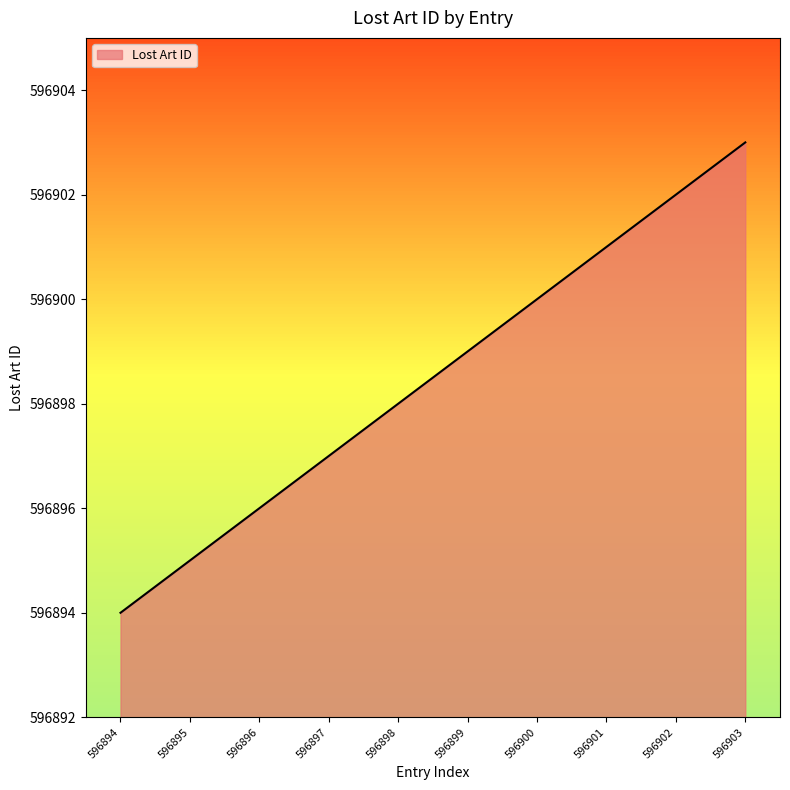

List the labels in order of value, largest first.

596903, 596902, 596901, 596900, 596899, 596898, 596897, 596896, 596895, 596894